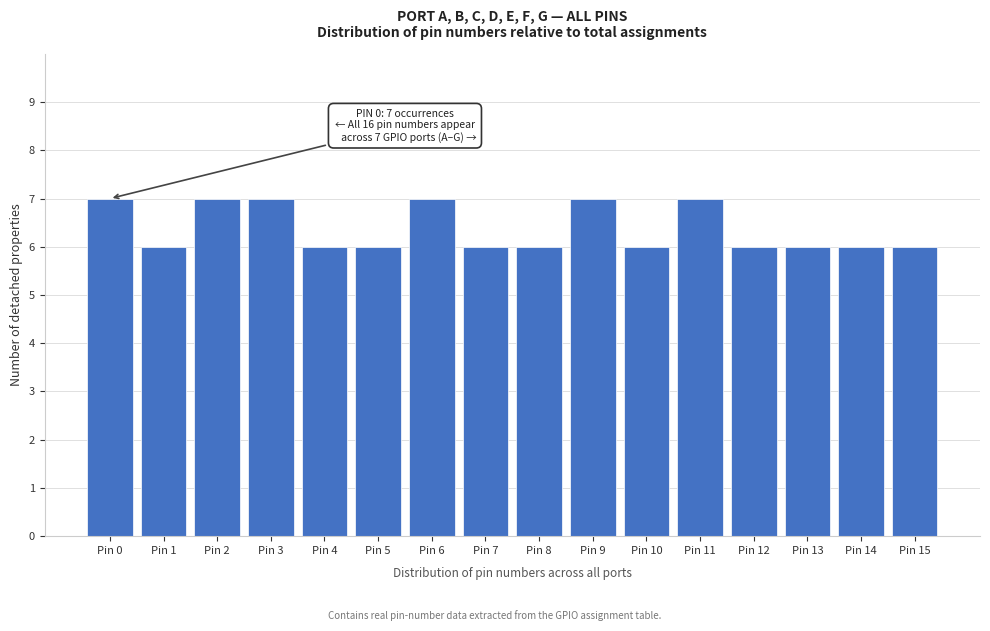

Reading left to right, what are all the values shown in this chart?

7	6	7	7	6	6	7	6	6	7	6	7	6	6	6	6